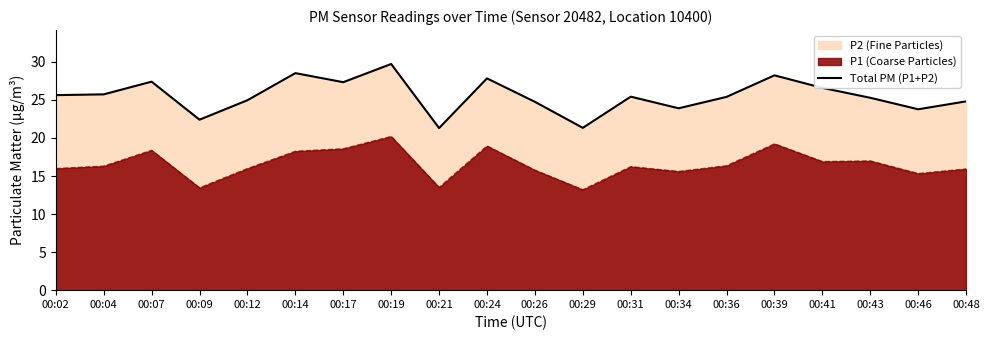

Reading left to right, extract all data points from this chart.

25.6	25.7	27.4	22.4	25.0	28.5	27.3	29.7	21.3	27.8	24.8	21.3	25.4	23.9	25.4	28.2	26.6	25.3	23.8	24.8